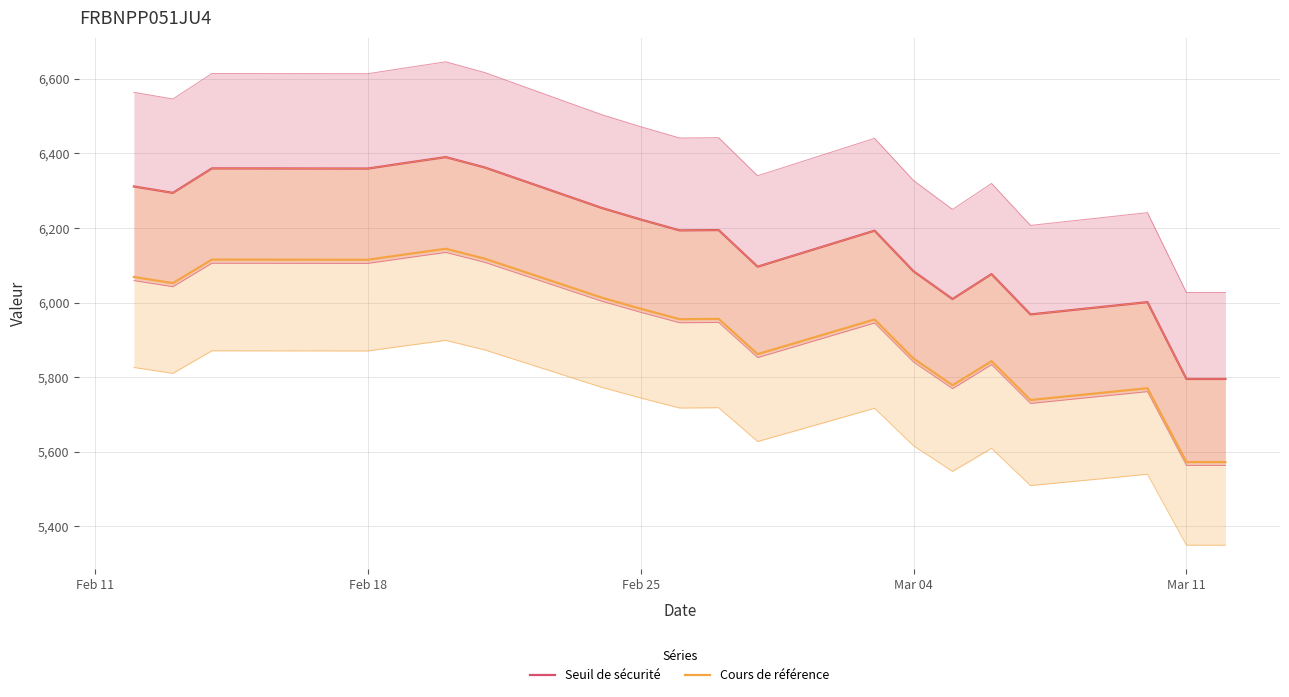

Which series has the widest spread of values?

Seuil de sécurité